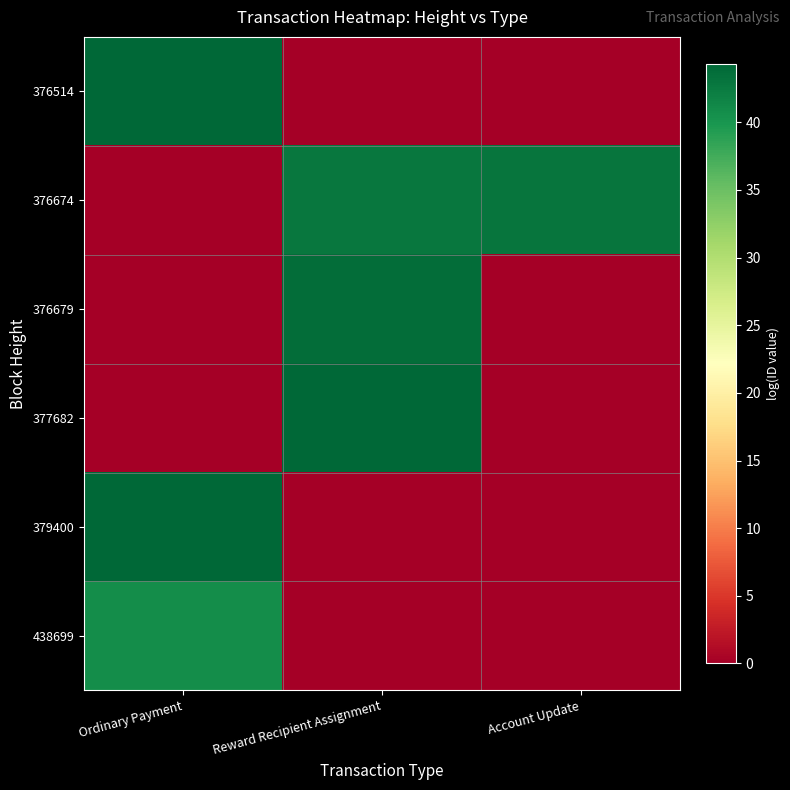

What is the total value across all series at Ordinary Payment?

129.4